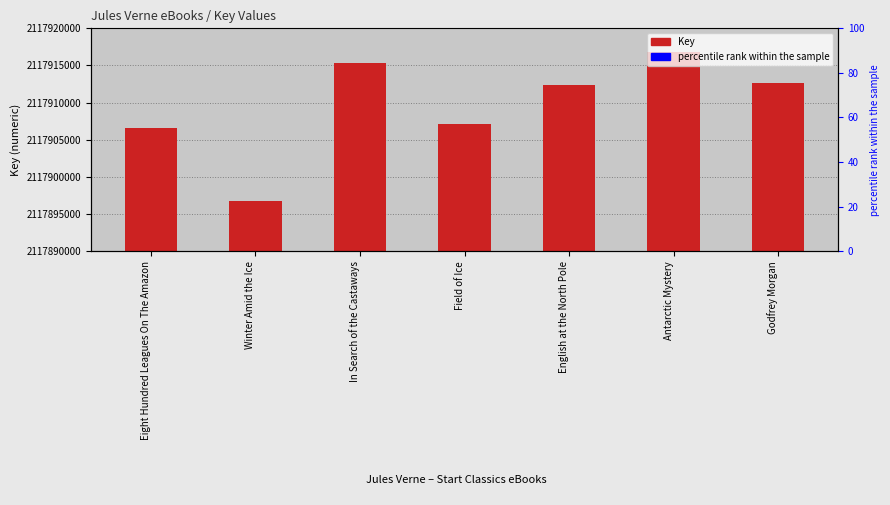

Are the bars grouped side by side (vs. stacked)?

No